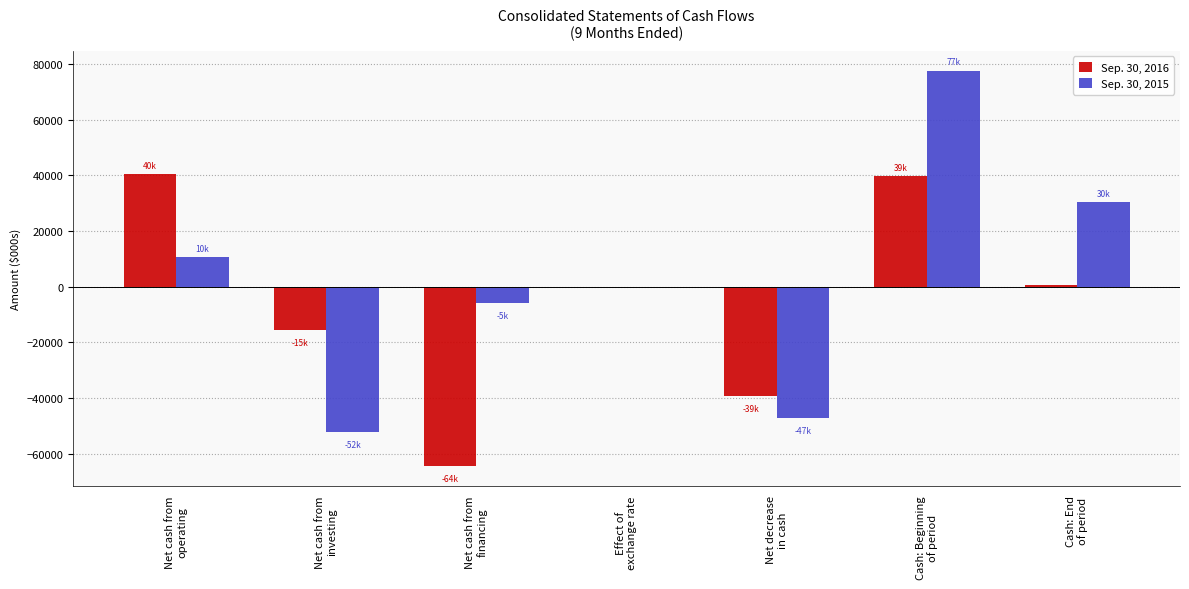

Which series has the largest total across all categories?

Sep. 30, 2015